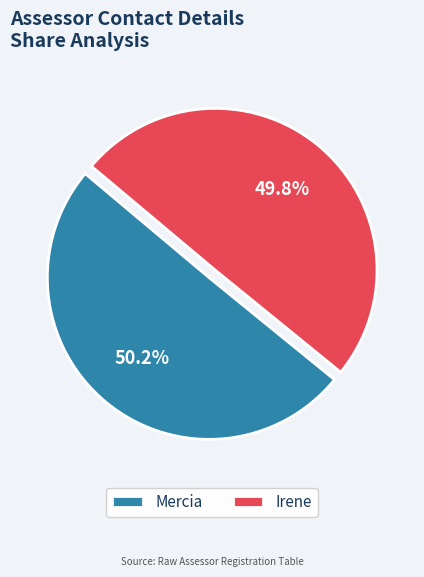

Does any single category account for the majority?

Yes